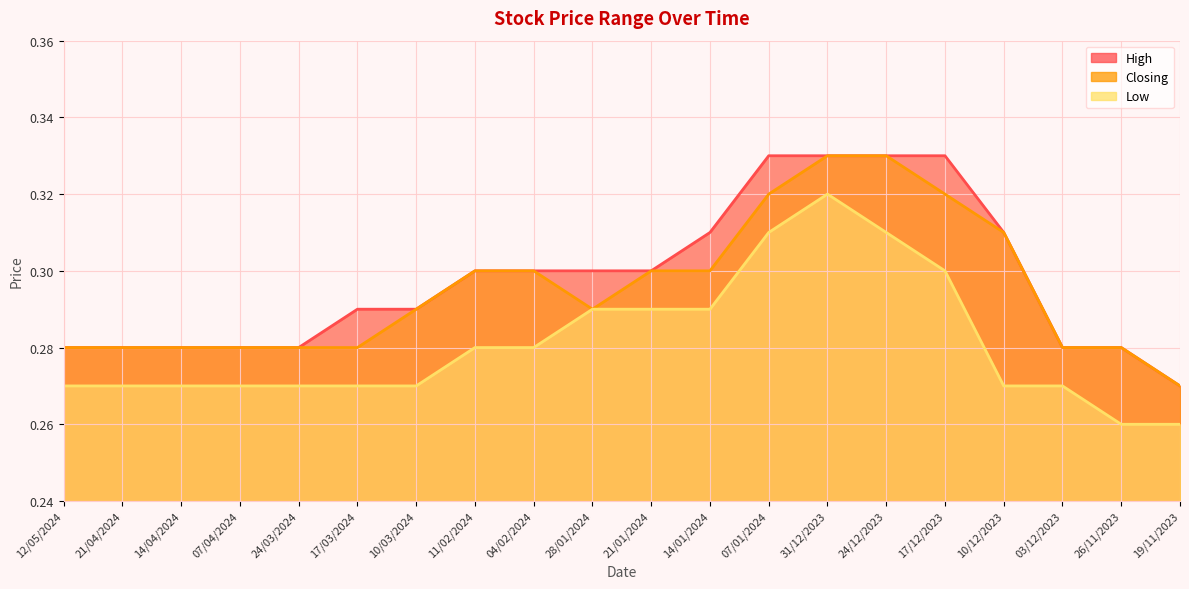

Which series has the widest spread of values?

High